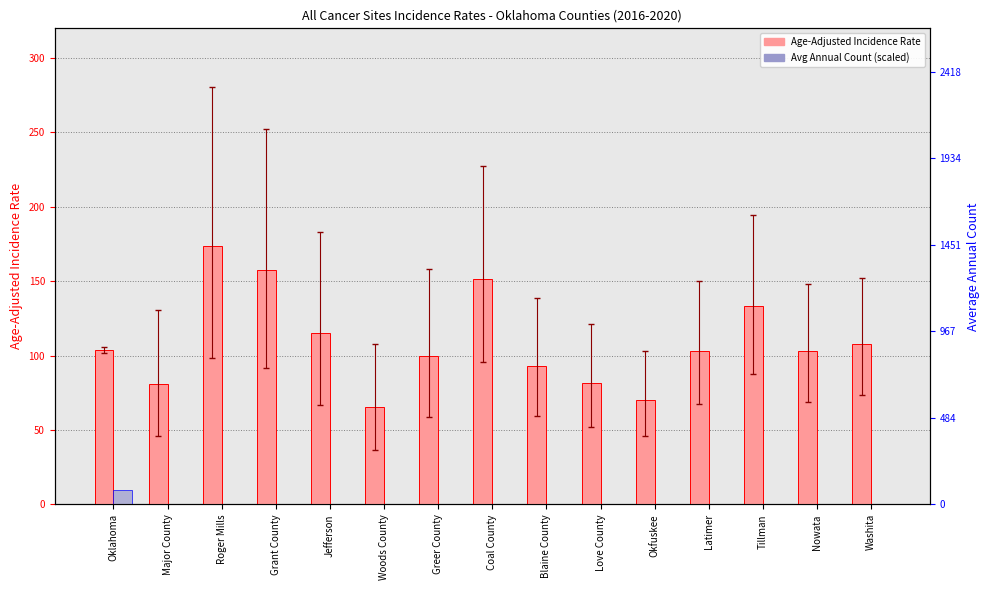

Reading left to right, list all the values displayed in this chart.

Age-Adjusted Incidence Rate: 104.0	81.0	173.4	157.8	115.1	65.8	99.9	151.3	93.3	81.6	70.5	103.4	133.6	103.2	107.9
Avg Annual Count (scaled): 10.0	0.0	0.0	0.0	0.0	0.0	0.0	0.0	0.0	0.0	0.0	0.0	0.0	0.0	0.0